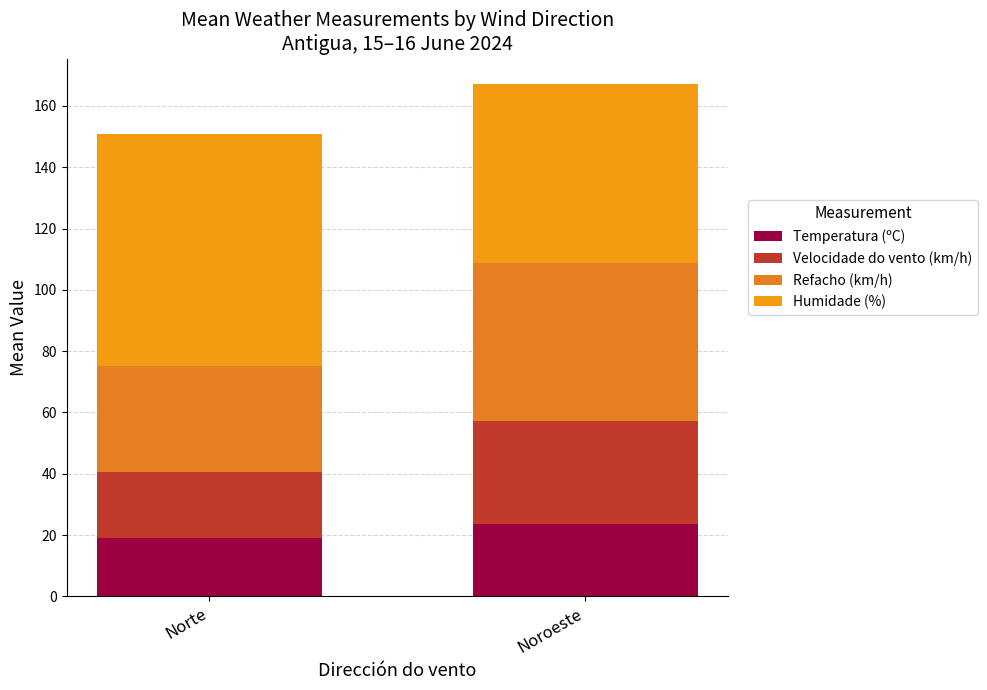

Are the bars horizontal?

No